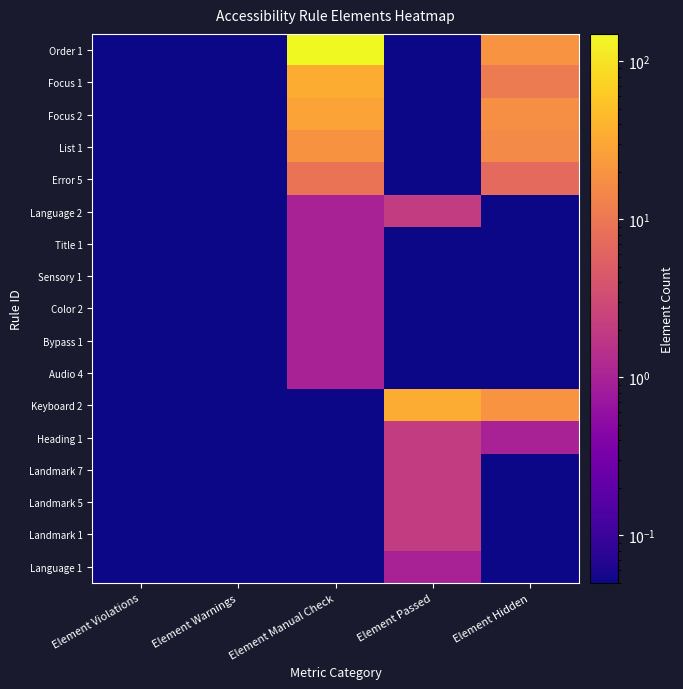

At how many categories does at least one series exceed 68?

1